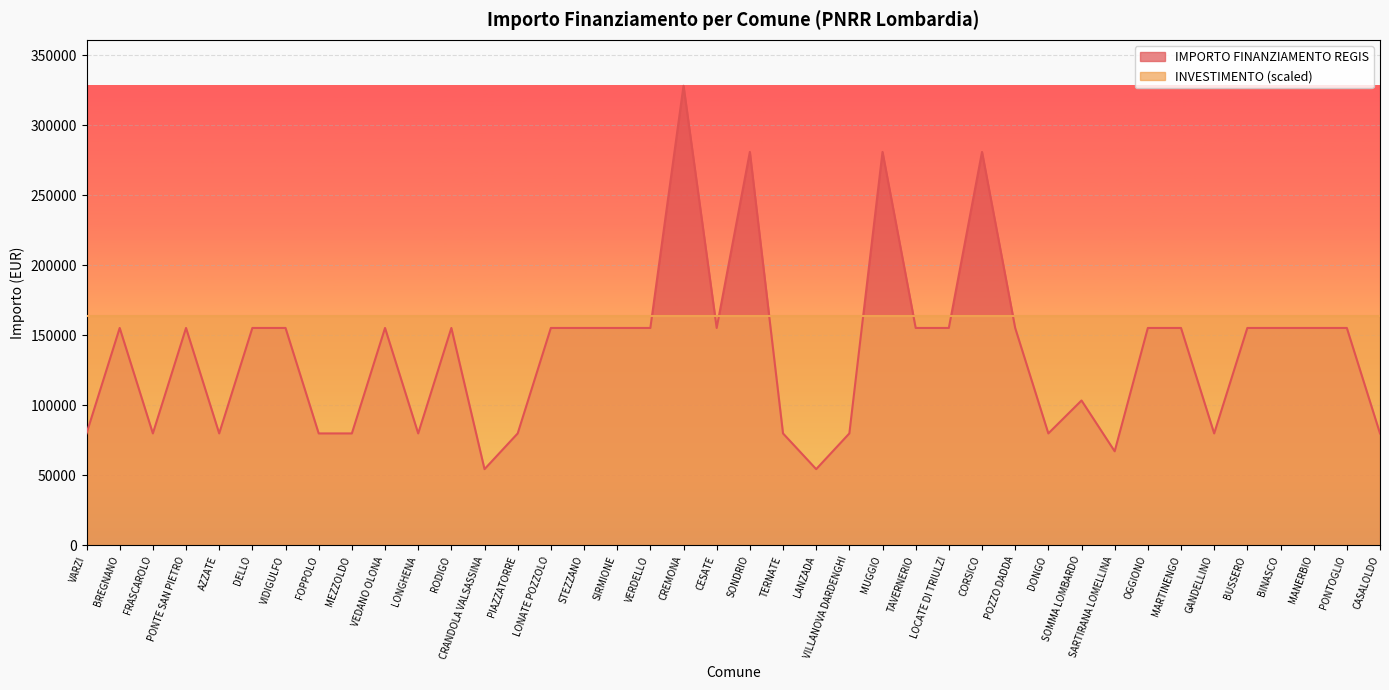

List the labels in order of value, smallest first.

CRANDOLA VALSASSINA, LANZADA, SARTIRANA LOMELLINA, VARZI, FRASCAROLO, AZZATE, FOPPOLO, MEZZOLDO, LONGHENA, PIAZZATORRE, TERNATE, VILLANOVA DARDENGHI, DONGO, GANDELLINO, CASALOLDO, SOMMA LOMBARDO, BREGNANO, PONTE SAN PIETRO, DELLO, VIDIGULFO, VEDANO OLONA, RODIGO, LONATE POZZOLO, STEZZANO, SIRMIONE, VERDELLO, CESATE, TAVERNERIO, LOCATE DI TRIULZI, POZZO DADDA, OGGIONO, MARTINENGO, BUSSERO, BINASCO, MANERBIO, PONTOGLIO, SONDRIO, MUGGIO, CORSICO, CREMONA